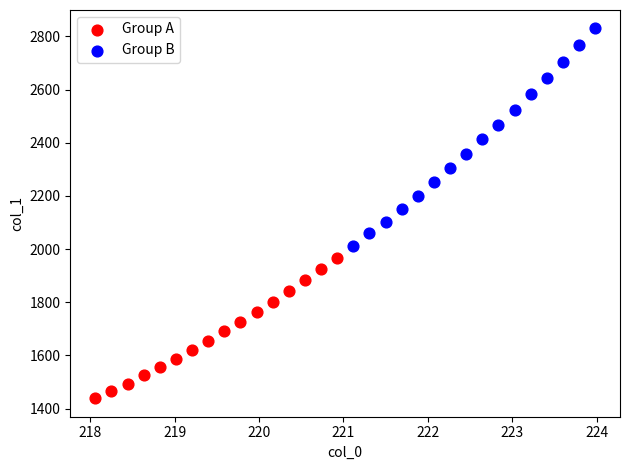

Which series has the largest Y range (max minus min)?

Group B